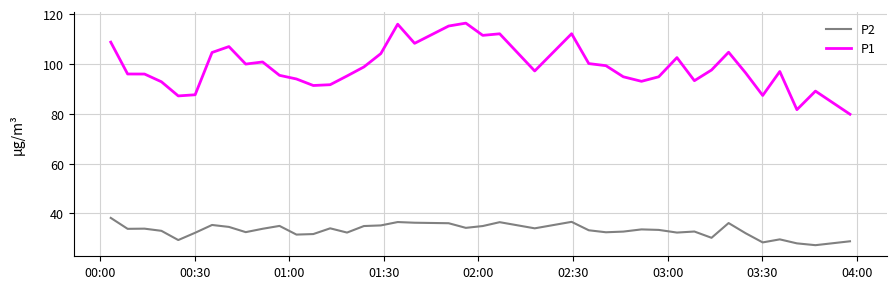

True or false: P2 and P1 cross at least once.

False